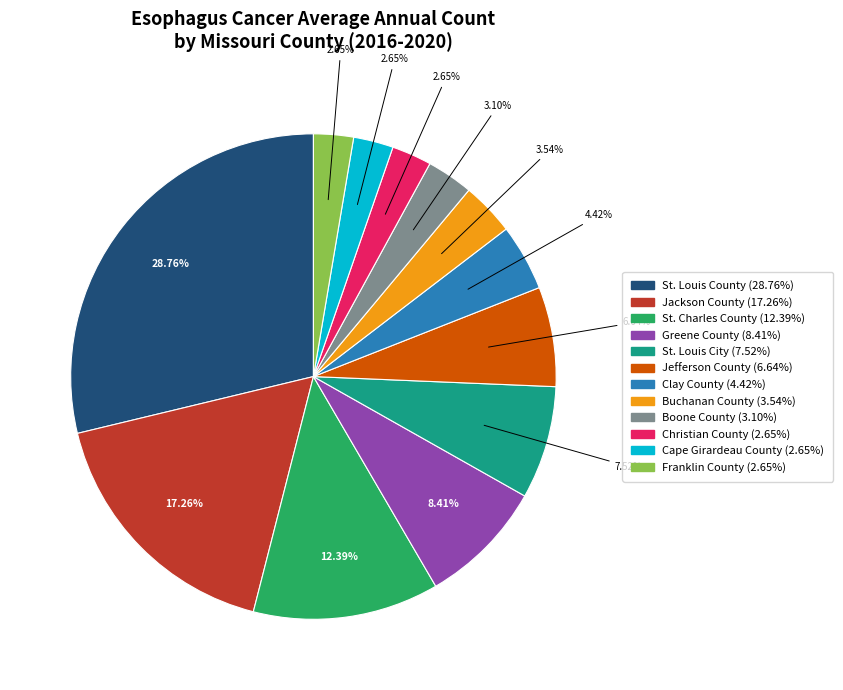

What percentage do Franklin County and Greene County together represent?

11.1%